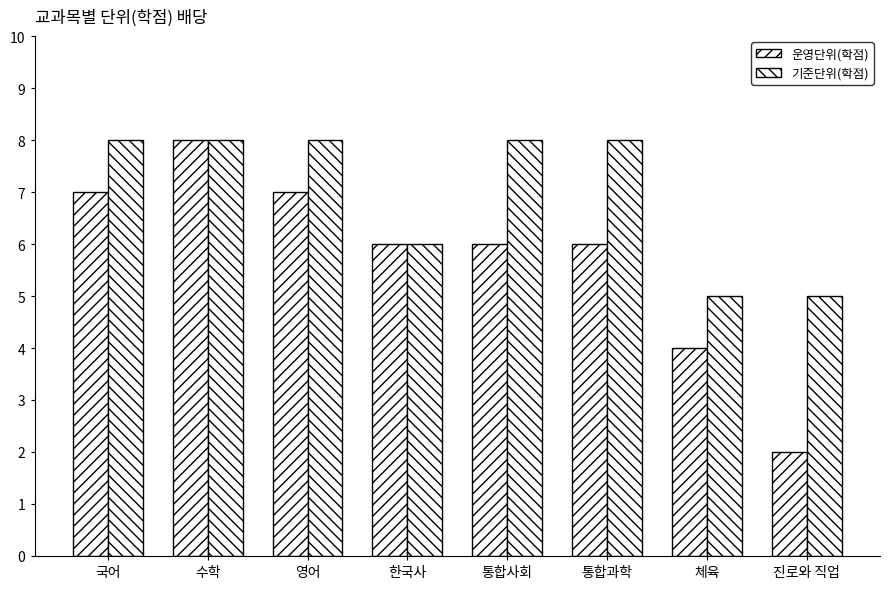

At which label is 운영단위(학점) closest to 5?

한국사